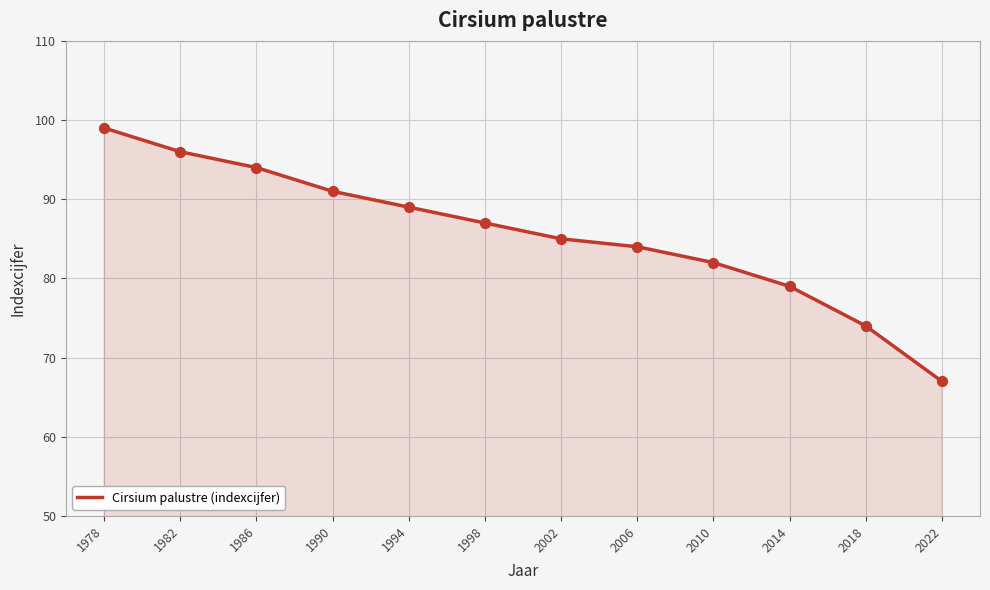

What is the change in value from 1986 to 2018?

-20